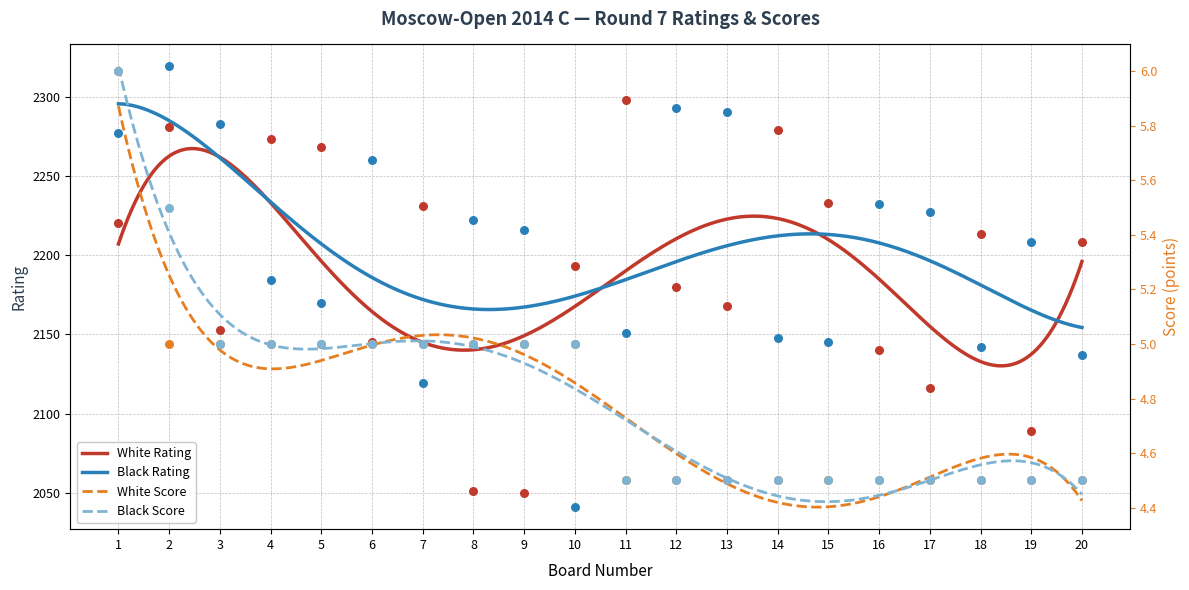

What are all the series names shown in the legend?

White Rating, Black Rating, White Score, Black Score